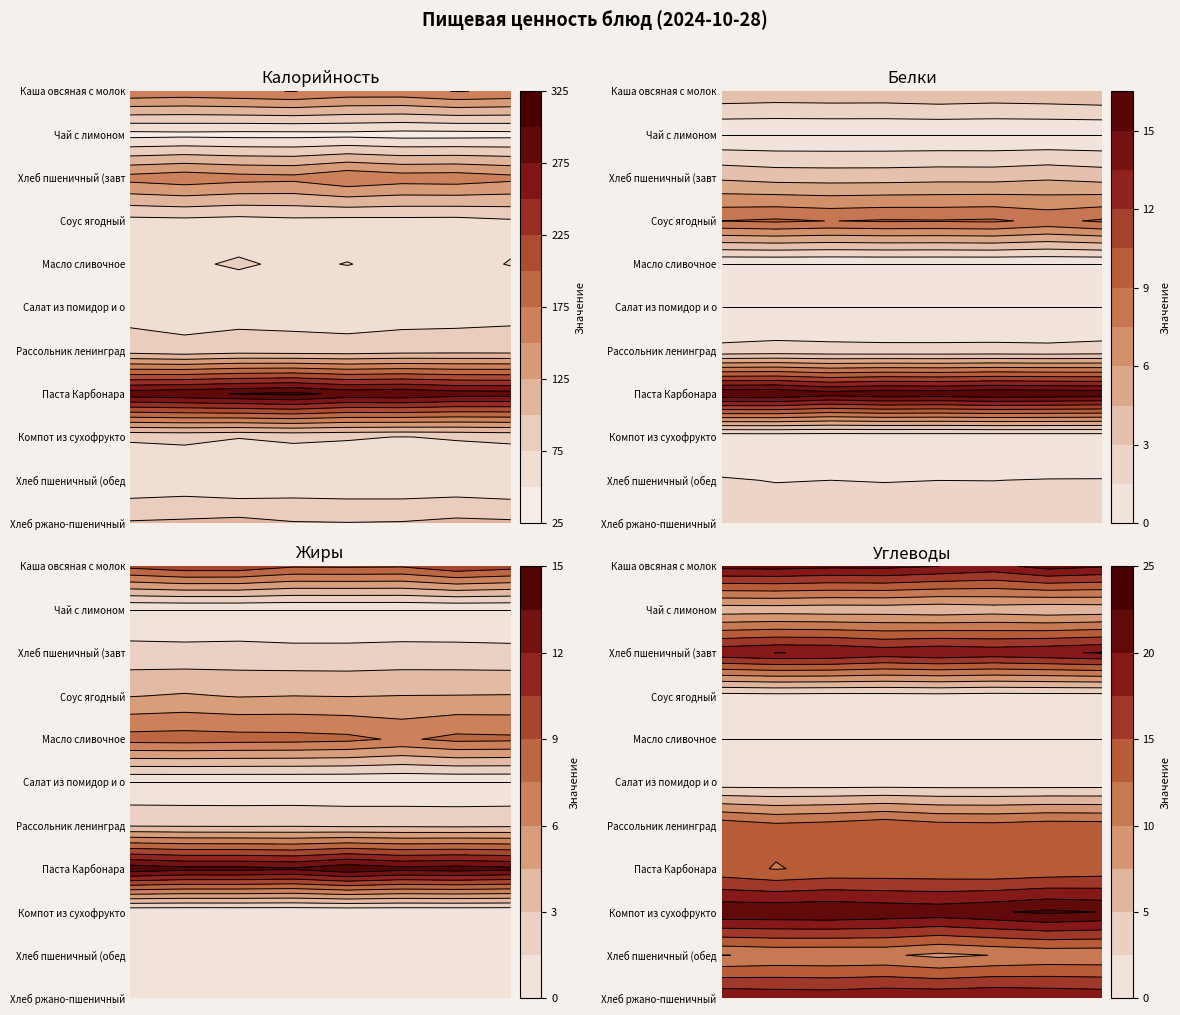

How many data points in Салат из помидор и огурцов are less than 1?

2